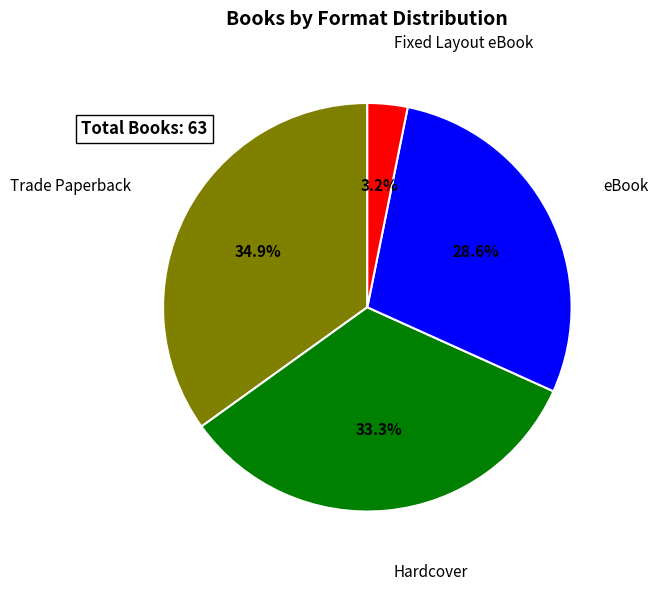

To the nearest percent, what is the combined percentage of Hardcover and Fixed Layout eBook?

37%